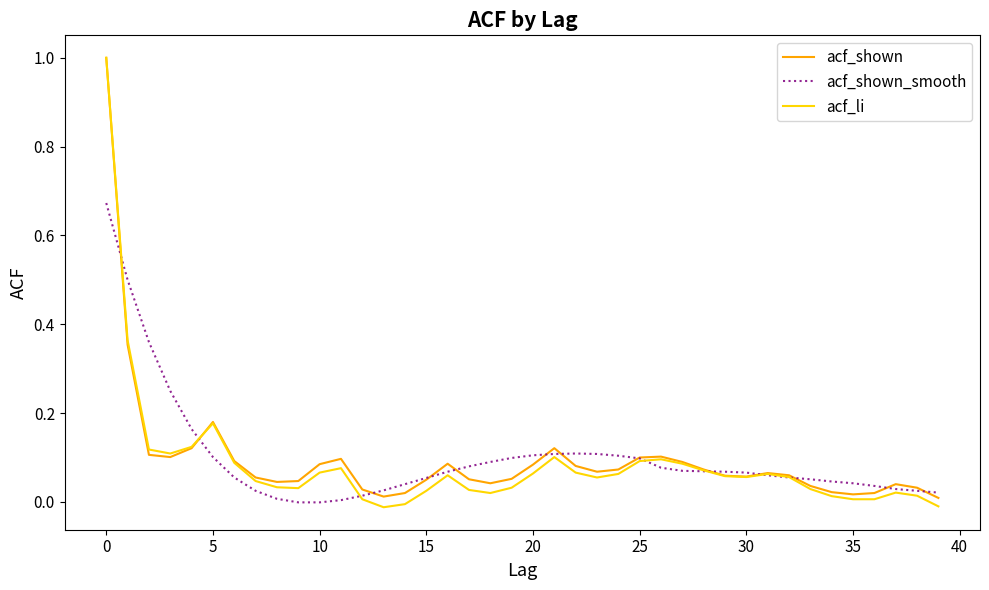

How many lines are shown in the chart?

3